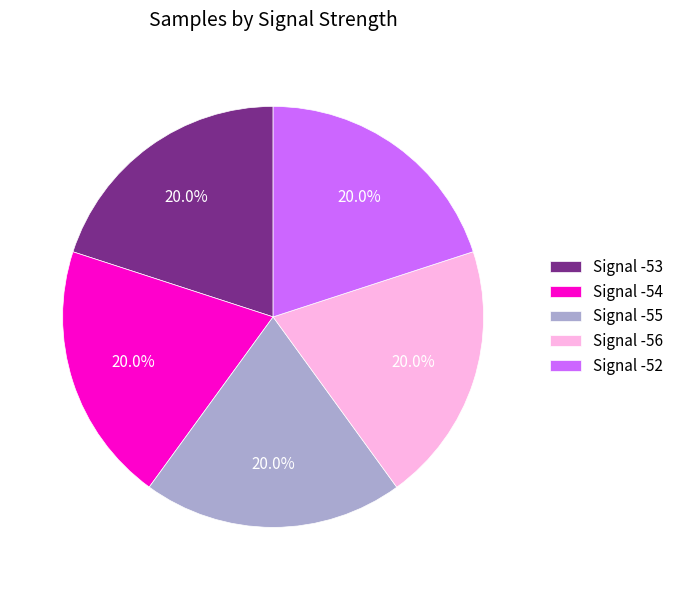

To the nearest percent, what is the average slice percentage?

20%